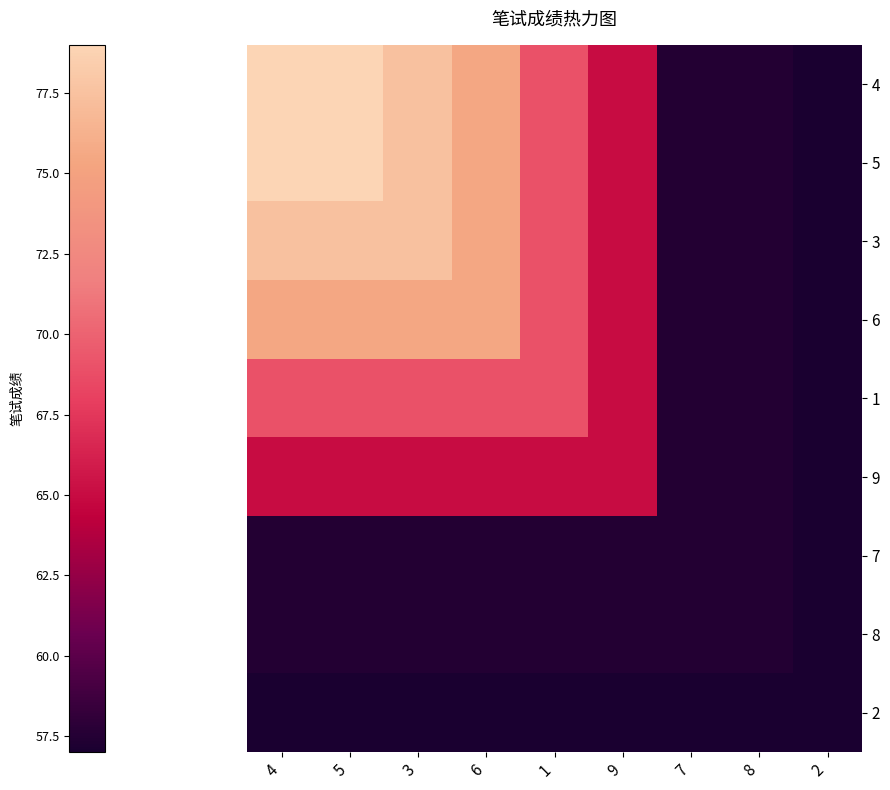

Reading left to right, extract all data points from this chart.

4: 4=79.0	5=79.0	3=77.5	6=75.5	1=69.0	9=65.0	7=57.5	8=57.5	2=57.0
5: 4=79.0	5=79.0	3=77.5	6=75.5	1=69.0	9=65.0	7=57.5	8=57.5	2=57.0
3: 4=77.5	5=77.5	3=77.5	6=75.5	1=69.0	9=65.0	7=57.5	8=57.5	2=57.0
6: 4=75.5	5=75.5	3=75.5	6=75.5	1=69.0	9=65.0	7=57.5	8=57.5	2=57.0
1: 4=69.0	5=69.0	3=69.0	6=69.0	1=69.0	9=65.0	7=57.5	8=57.5	2=57.0
9: 4=65.0	5=65.0	3=65.0	6=65.0	1=65.0	9=65.0	7=57.5	8=57.5	2=57.0
7: 4=57.5	5=57.5	3=57.5	6=57.5	1=57.5	9=57.5	7=57.5	8=57.5	2=57.0
8: 4=57.5	5=57.5	3=57.5	6=57.5	1=57.5	9=57.5	7=57.5	8=57.5	2=57.0
2: 4=57.0	5=57.0	3=57.0	6=57.0	1=57.0	9=57.0	7=57.0	8=57.0	2=57.0